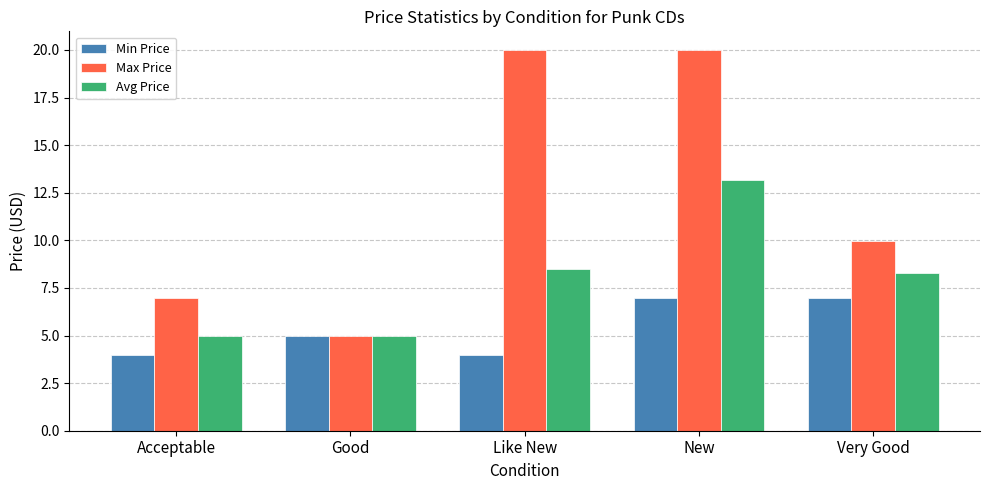

List the series in order of their peak value, lowest first.

Min Price, Avg Price, Max Price